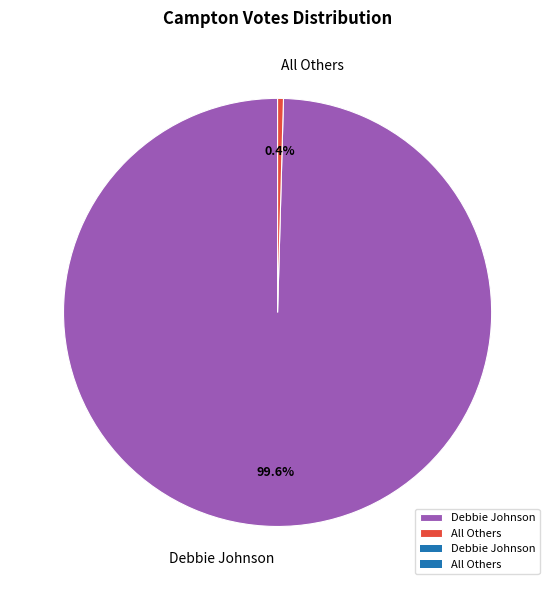

Do All Others and Debbie Johnson together represent more than half of the pie?

Yes